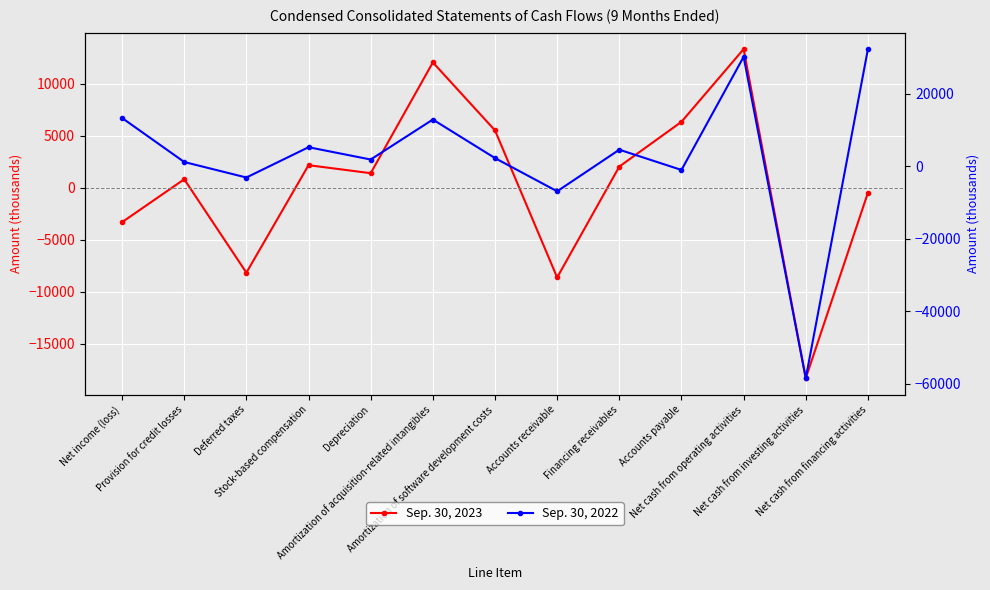

Which series changed the most between Amortization of acquisition-related intangibles and Net cash from operating activities?

Sep. 30, 2022